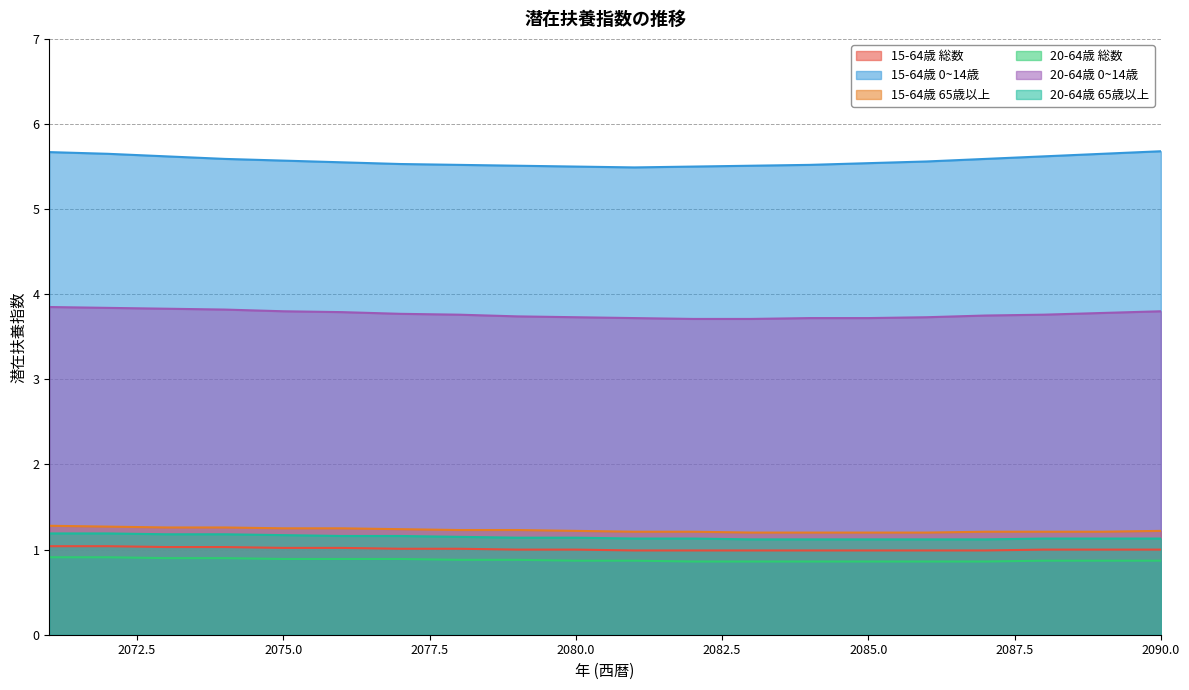

Is it true that 20-64歳 総数 equals 1.6 at 2077?

False